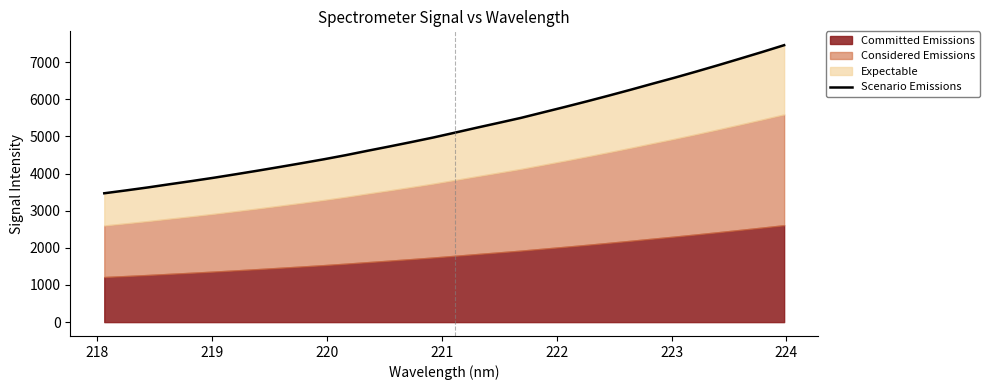

What is the maximum value shown in the chart?

7458.3